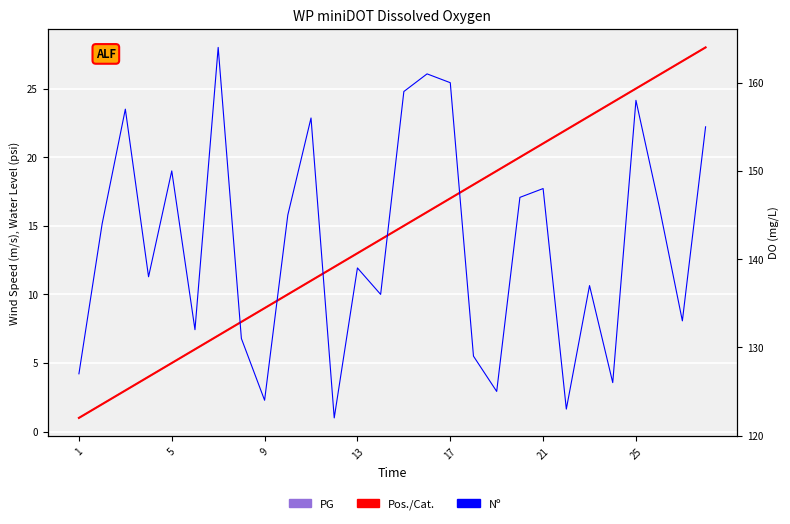

Between 18 and 5, which is larger?

18